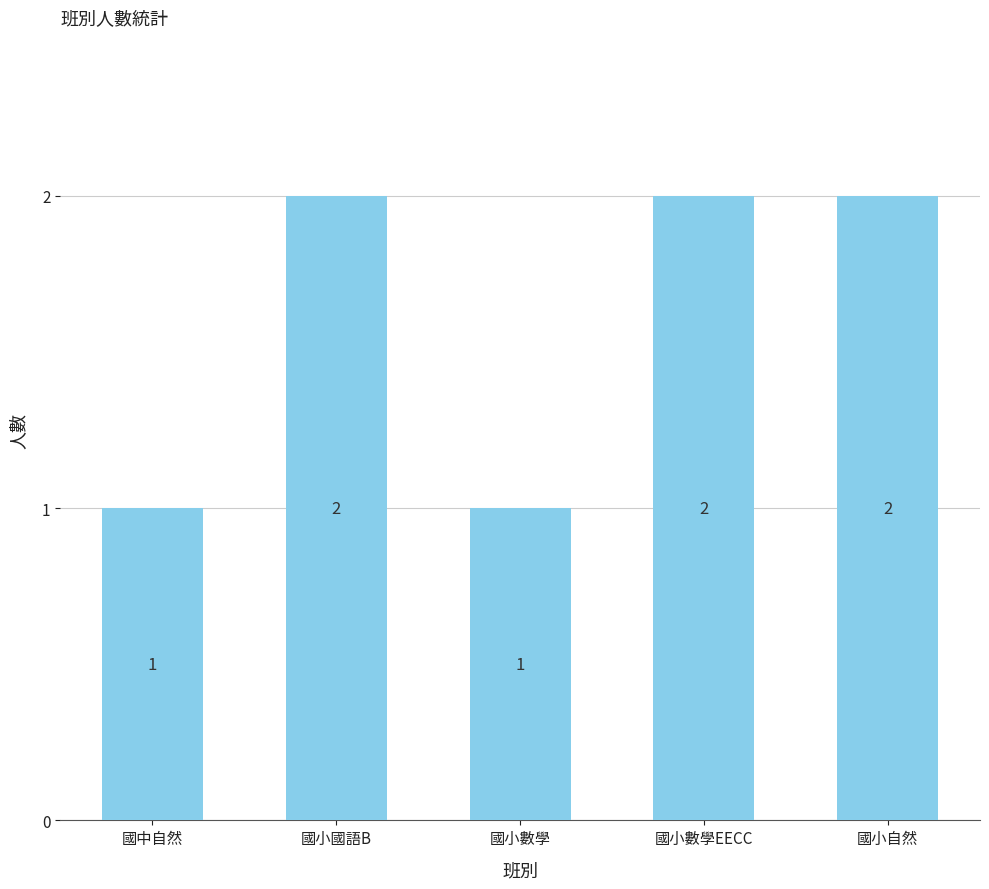

How many values are between 1 and 2?

5